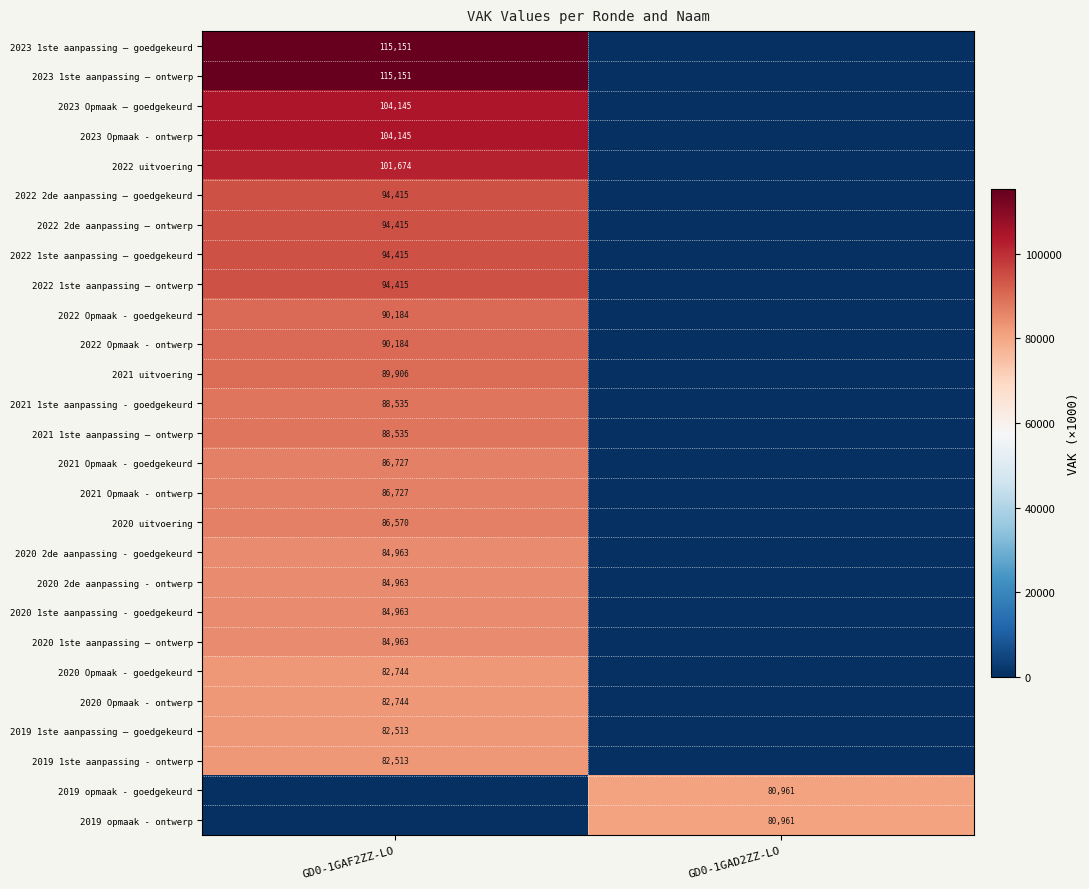

Is it true that 2019 opmaak - goedgekeurd equals 80961 at GD0-1GAD2ZZ-LO?

True